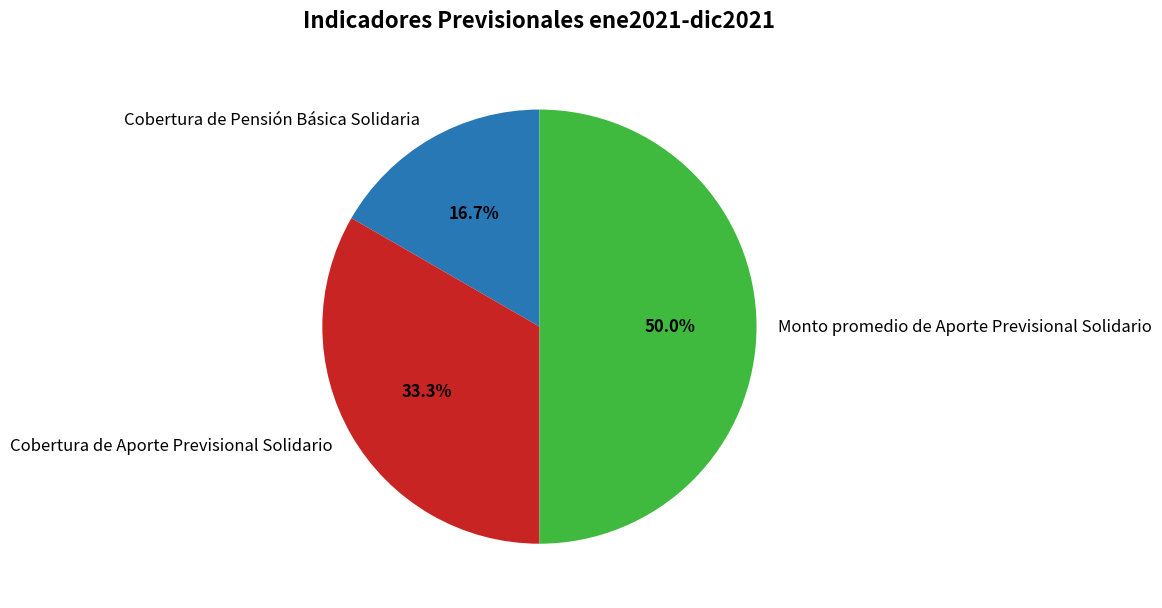

Is Cobertura de Aporte Previsional Solidario the majority of the pie?

No